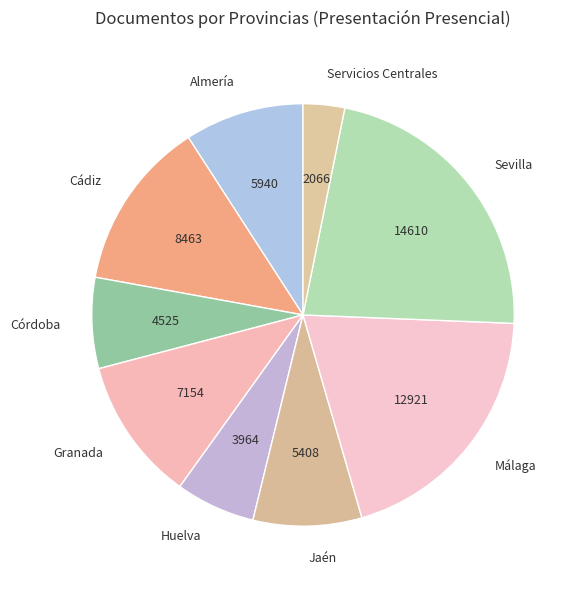

Is it true that Cádiz is 13% of the pie?

True